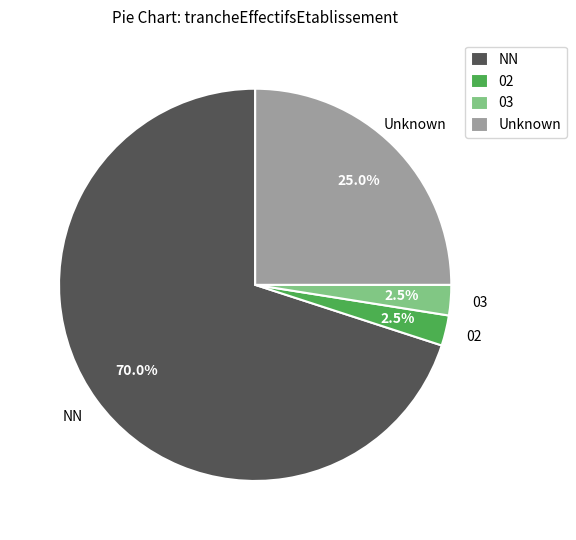

Is 02 the majority of the pie?

No